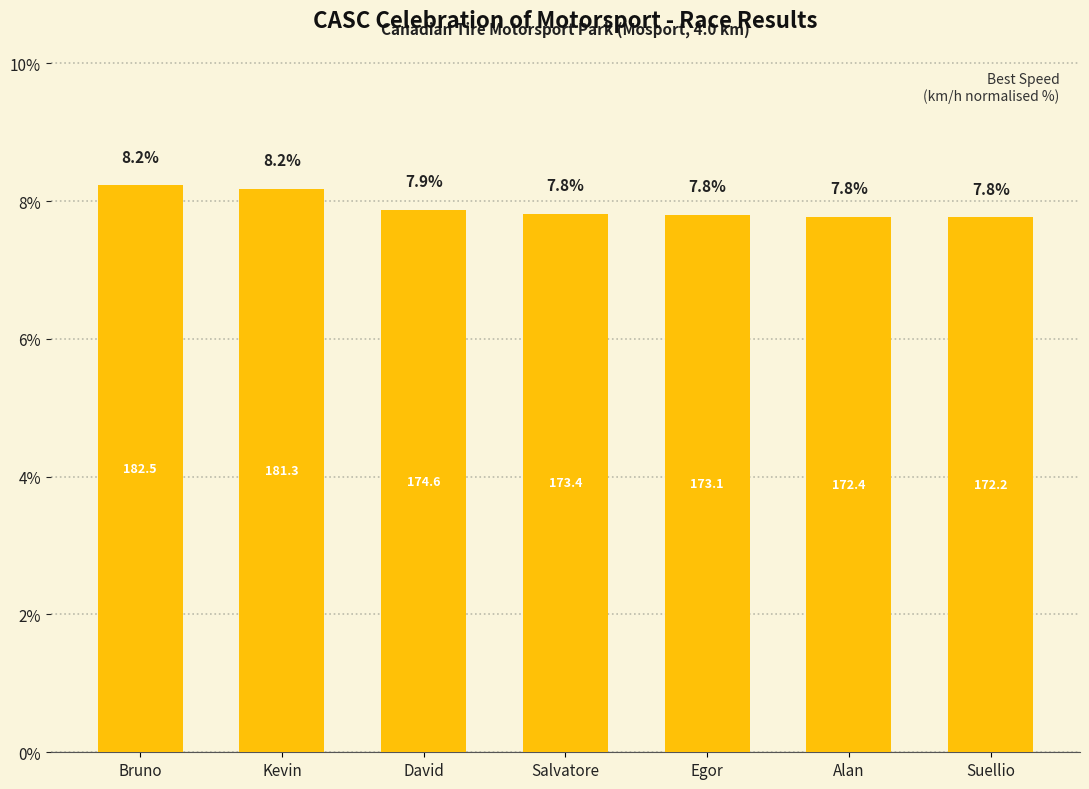

What is the sum of the values at Alan and Egor?

15.6